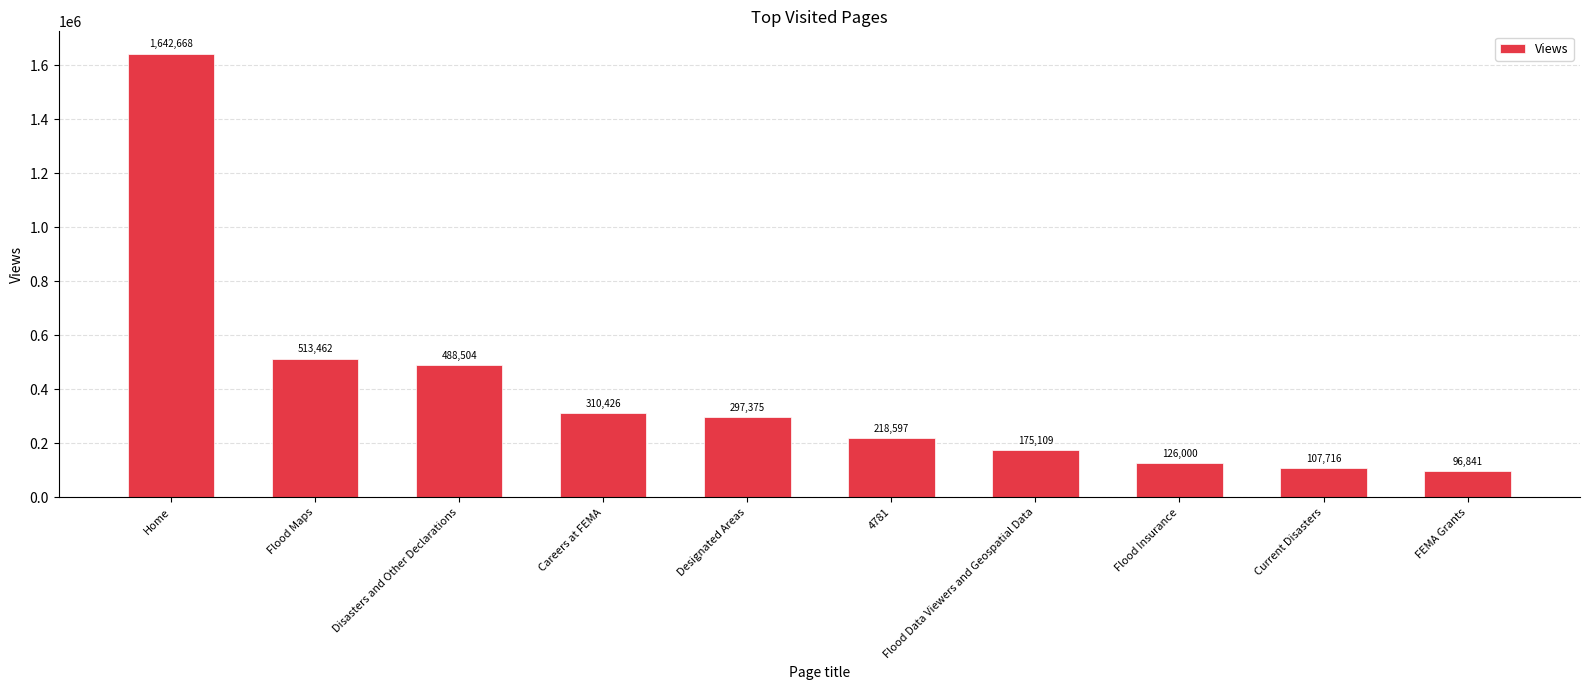

What is the change in value from 4781 to Flood Data Viewers and Geospatial Data?

-43488